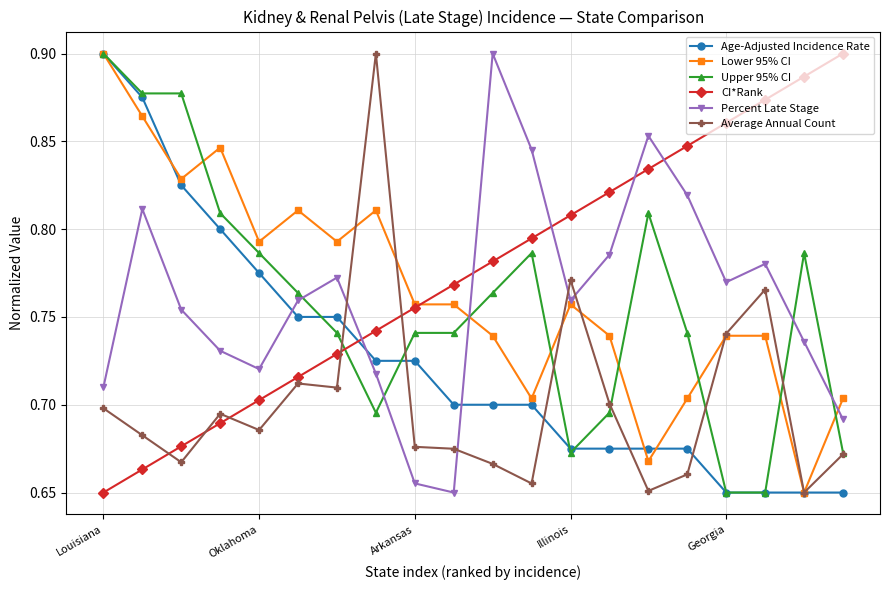

How many Lower 95% CI values are between 0 and 1?

20